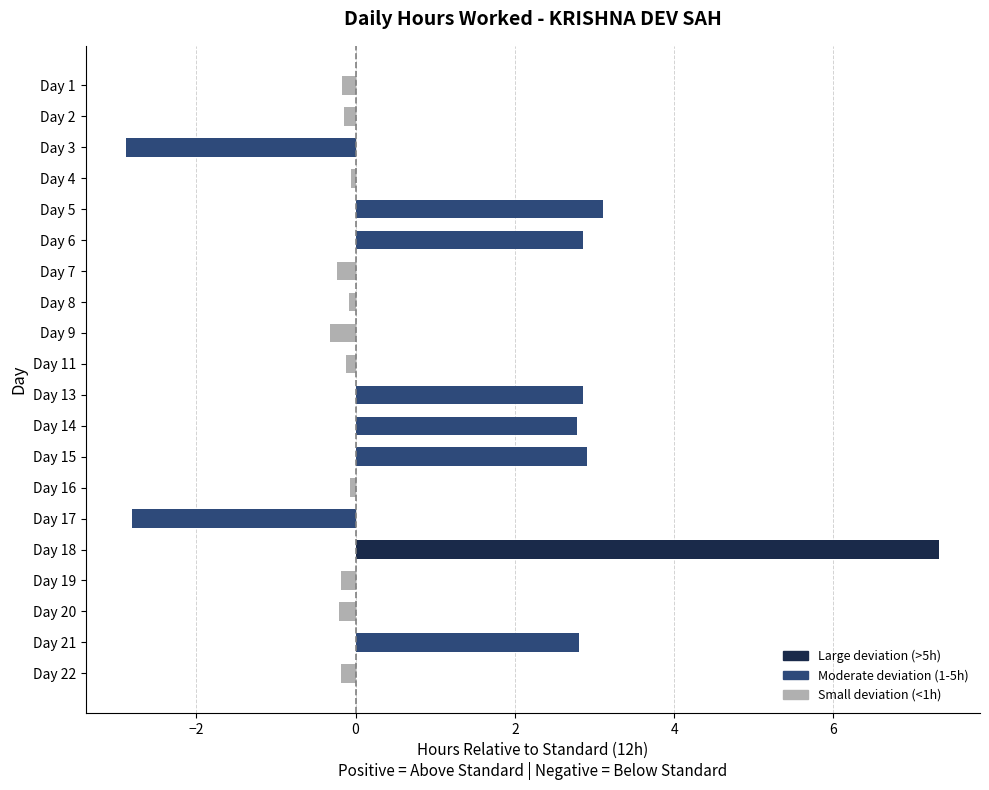

What is the sum of all values?

17.2